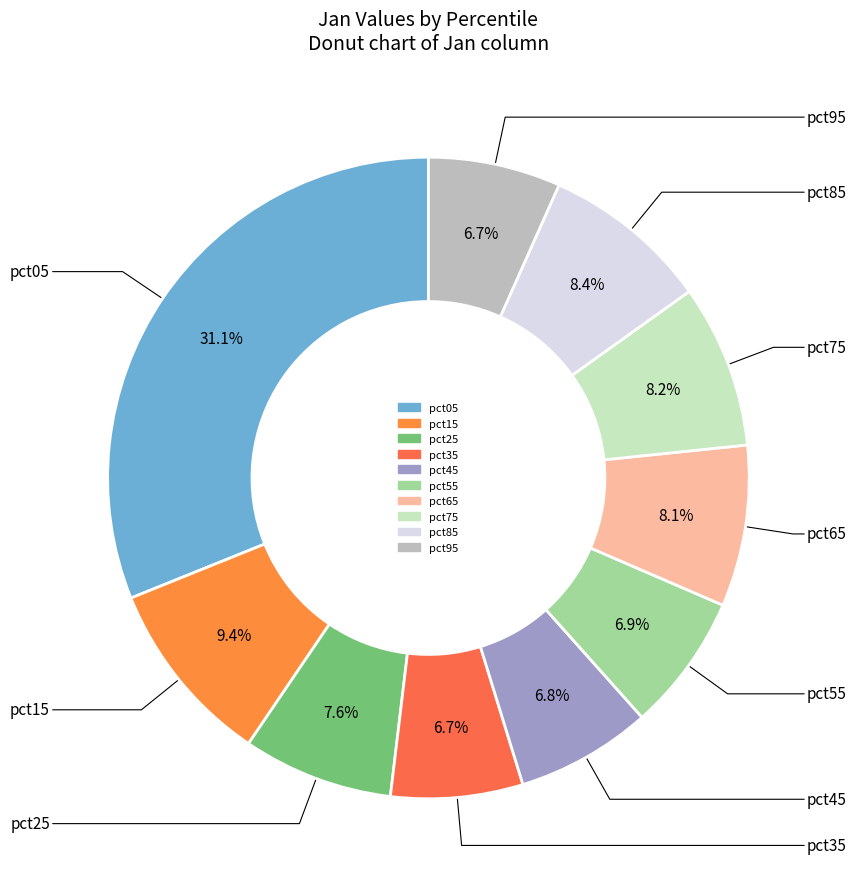

To the nearest percent, what portion does pct45 represent?

7%